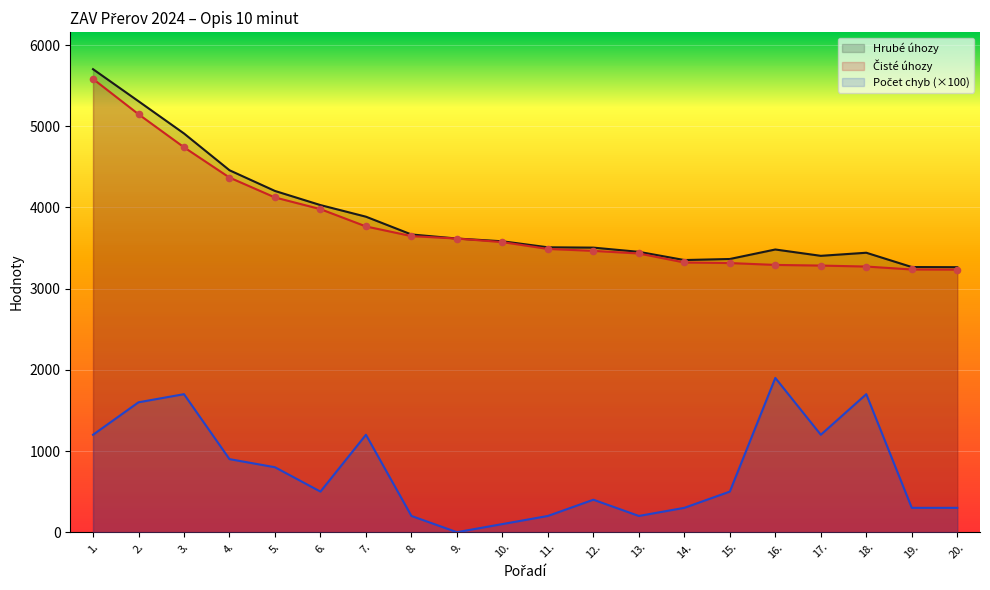

What are all the series names shown in the legend?

Počet chyb, Čisté úhozy, Hrubé úhozy